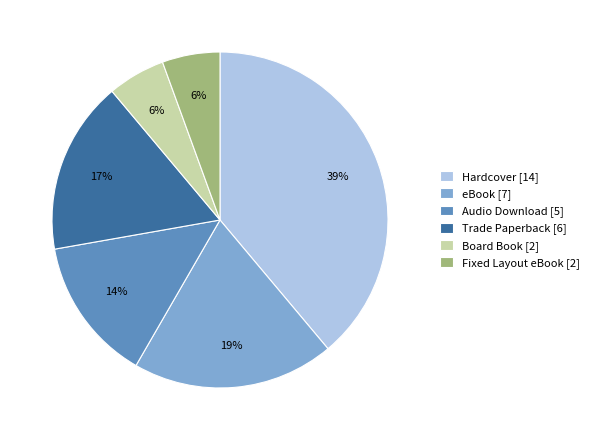

To the nearest percent, what is the difference between the Hardcover [14] and Audio Download [5] slice percentages?

25%